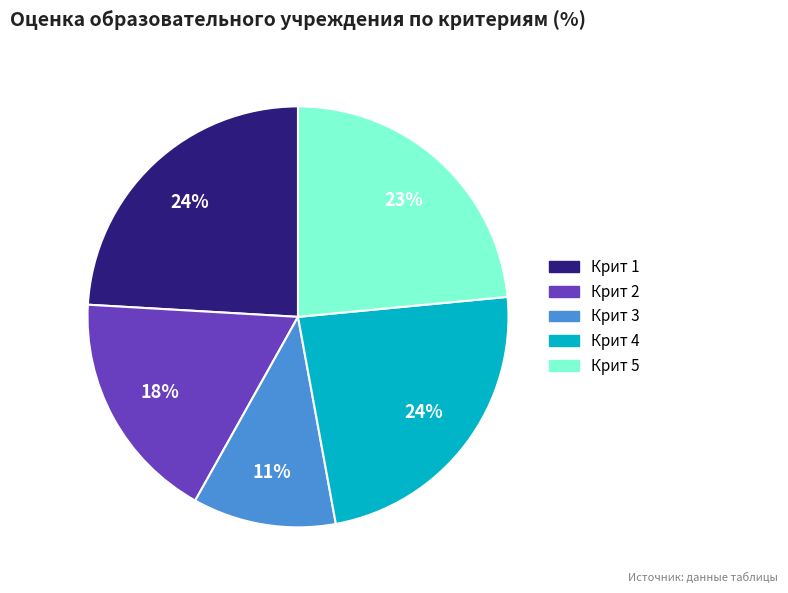

Which category has the smallest portion of the pie?

Крит 3